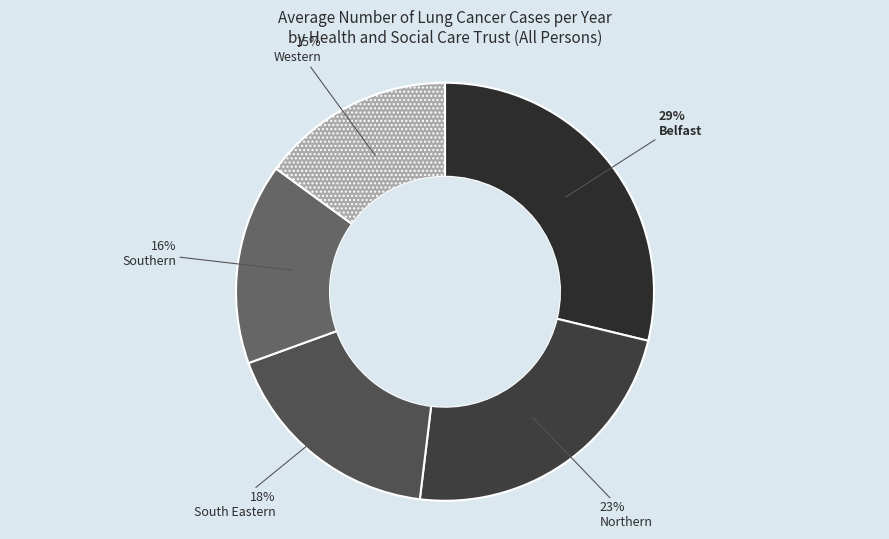

What percentage is the South Eastern slice, to the nearest percent?

18%